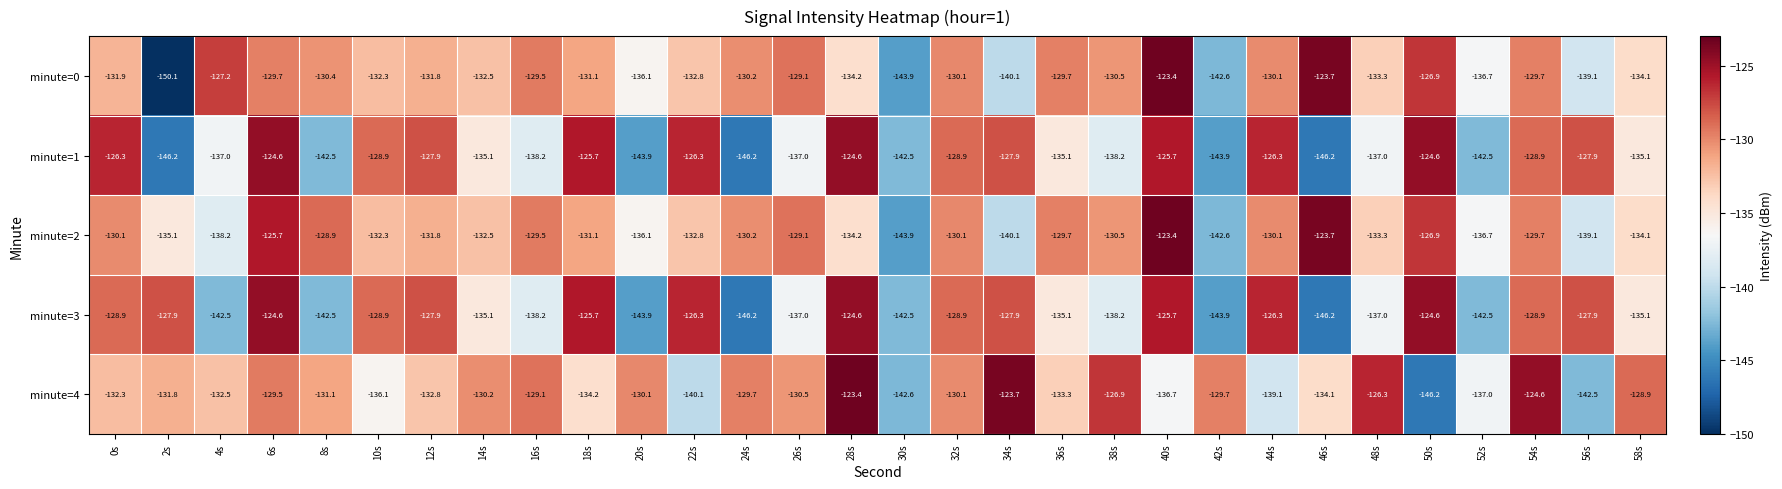

How many data points in minute=3 are above -128?

11